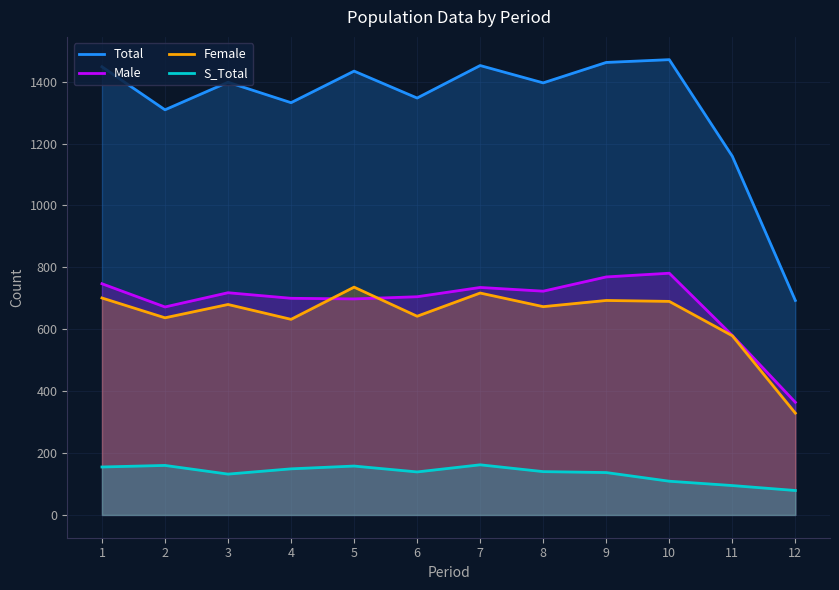

What is the difference between the maximum and minimum values in the Female series?

407